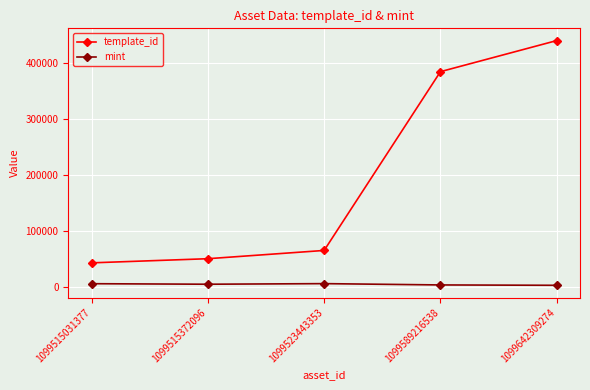

Is it true that template_id equals 75763 at 1099515031377?

False